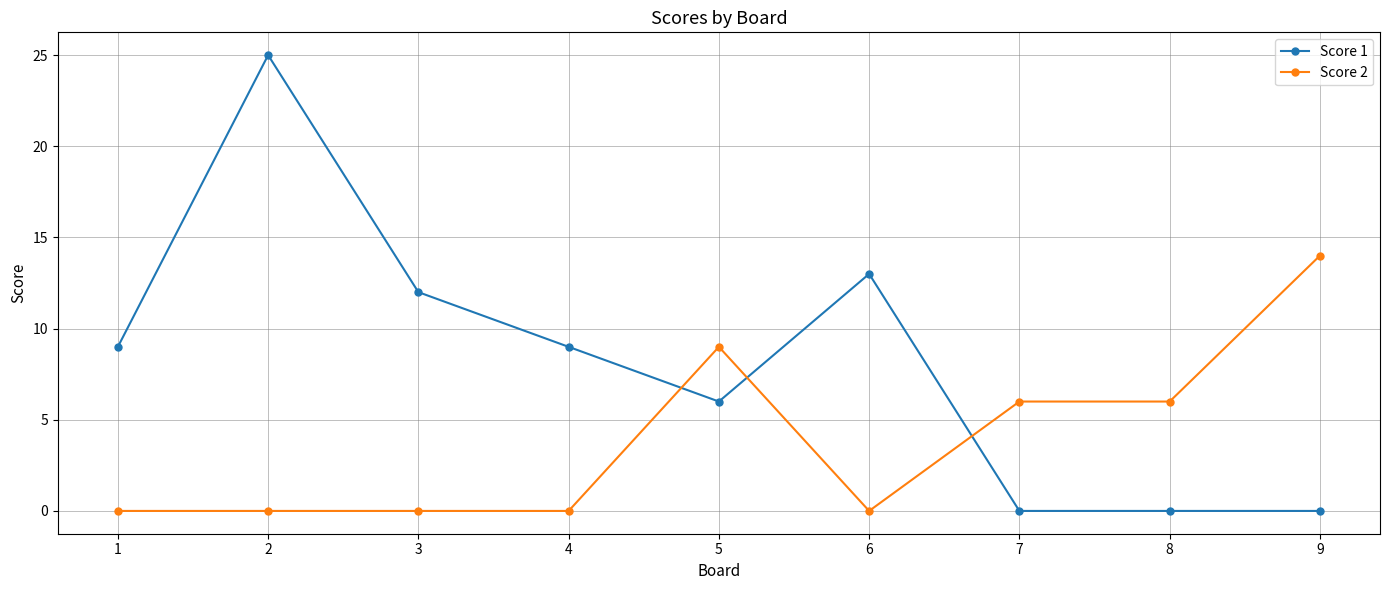

Does the chart have visible grid lines?

Yes